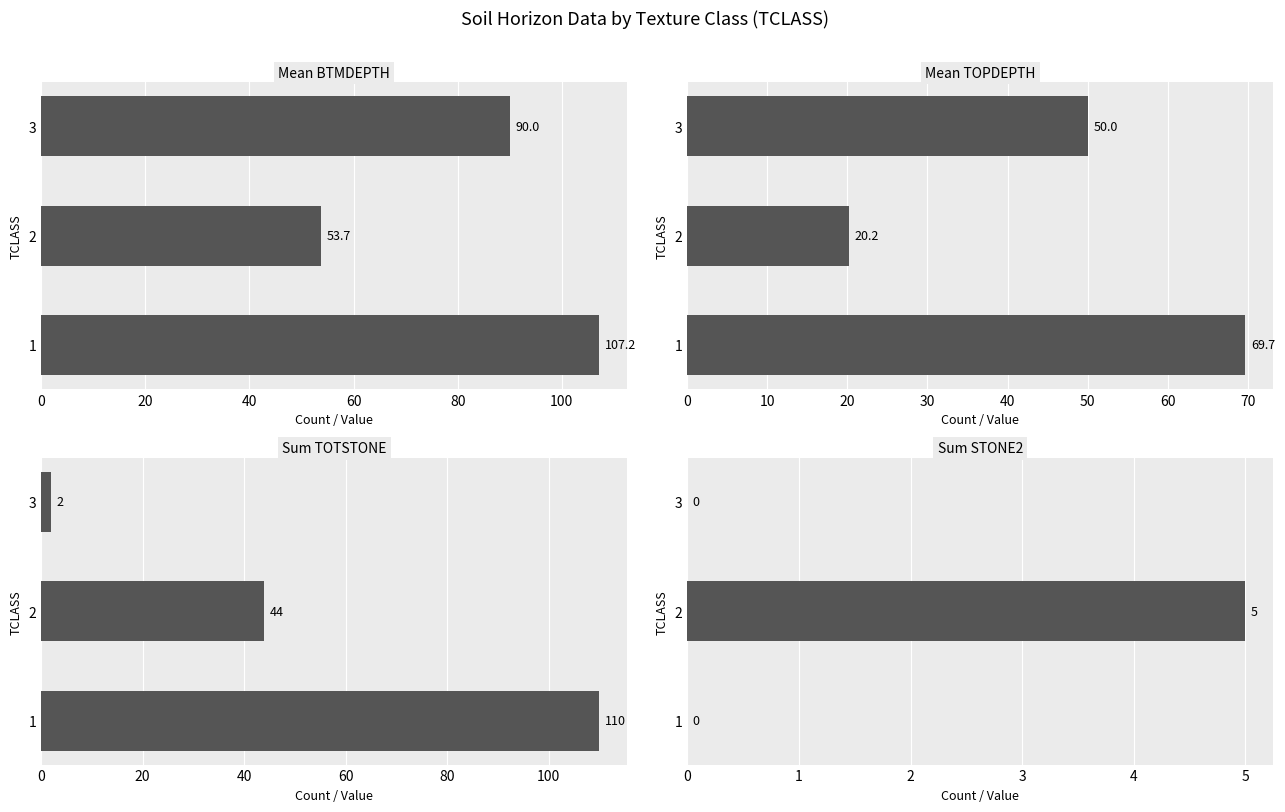

What is the spread (max minus min) of values at 2?

48.7